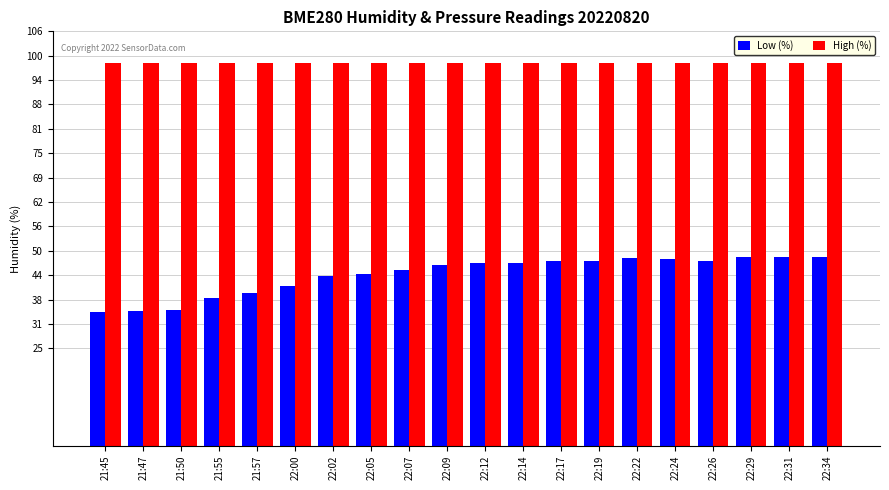

What is the sum of all High (%) values?

1963.9